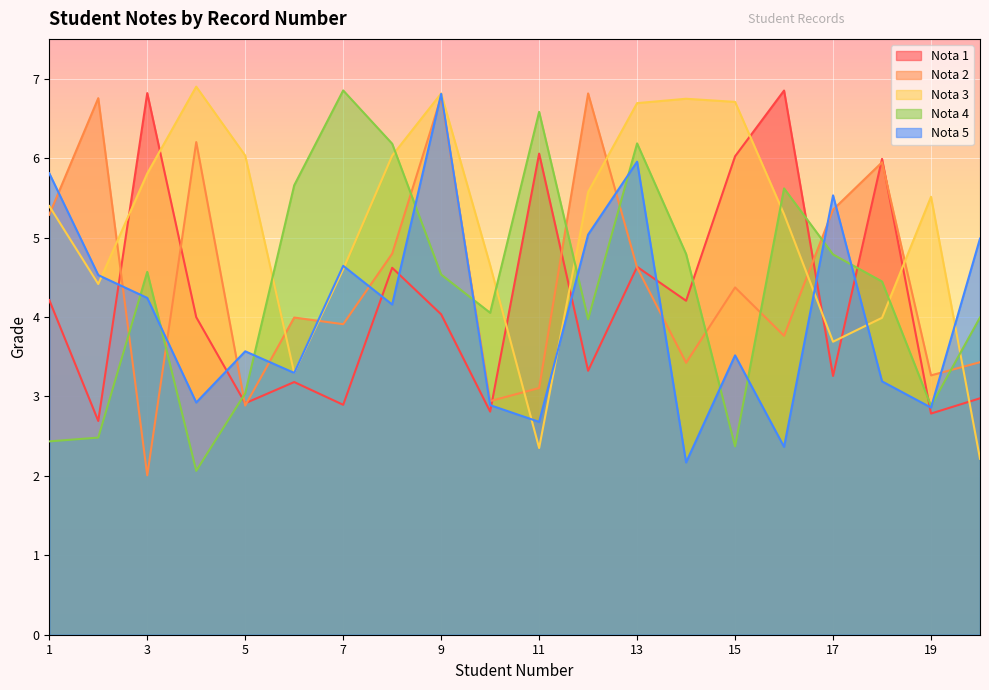

How many lines are shown in the chart?

5